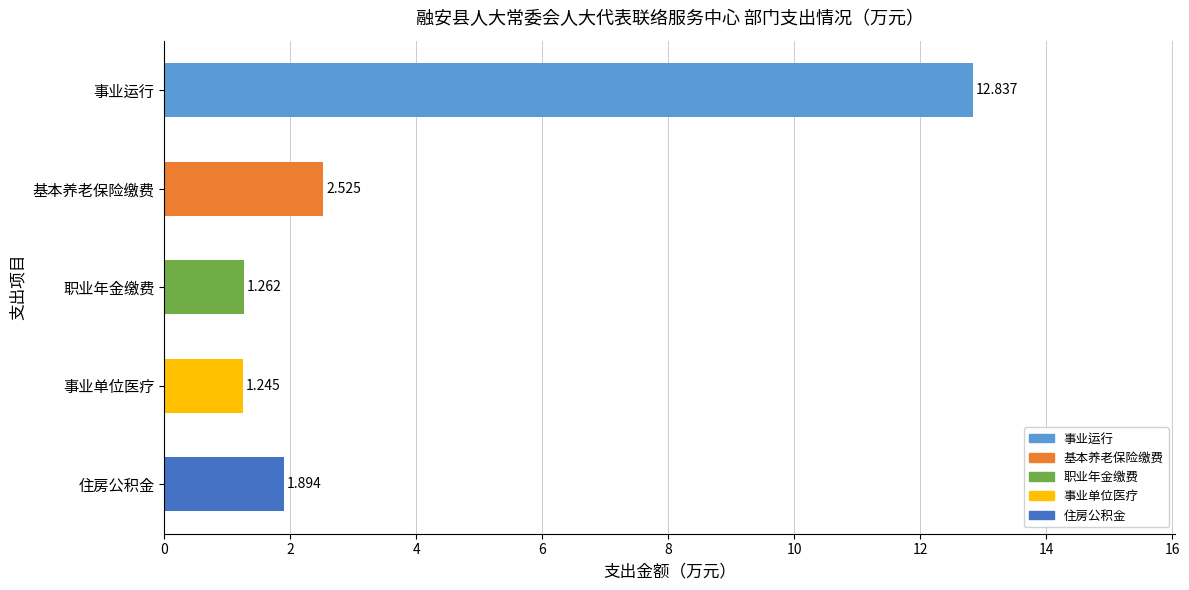

Rank the categories by value from lowest to highest.

事业单位医疗, 职业年金缴费, 住房公积金, 基本养老保险缴费, 事业运行